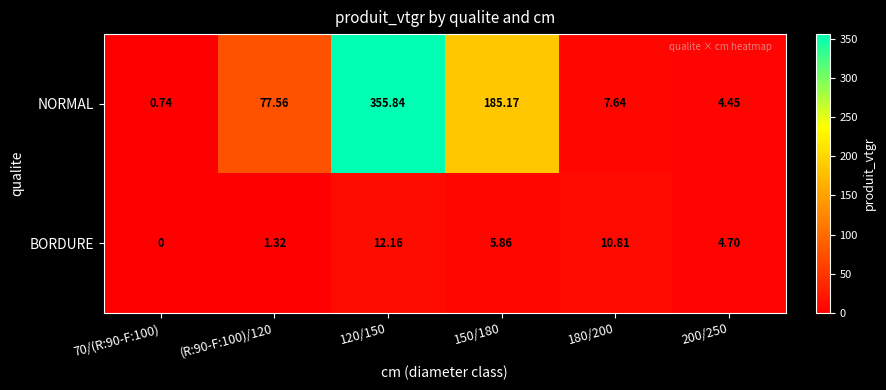

Is the value of NORMAL at 120/150 greater than the value of BORDURE at 180/200?

Yes